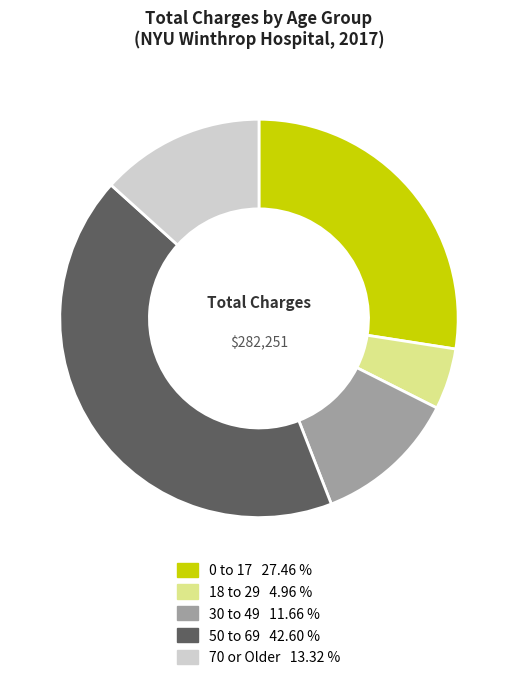

Count the number of slices in the pie.

5